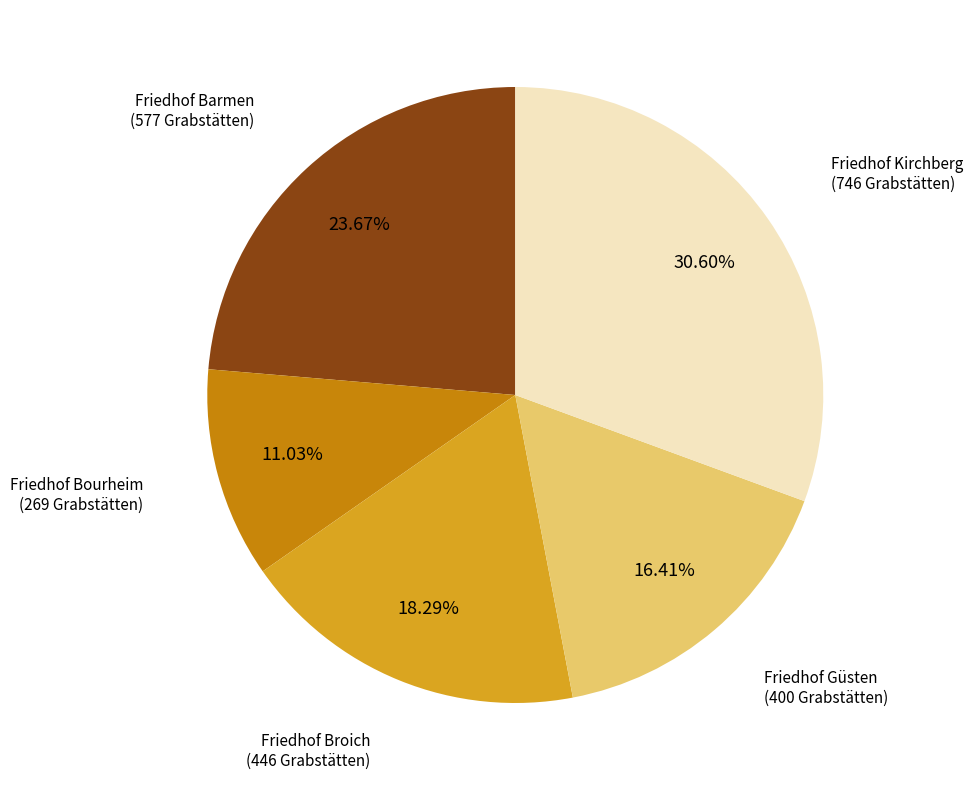

Is there any slice that represents more than half of the pie?

No